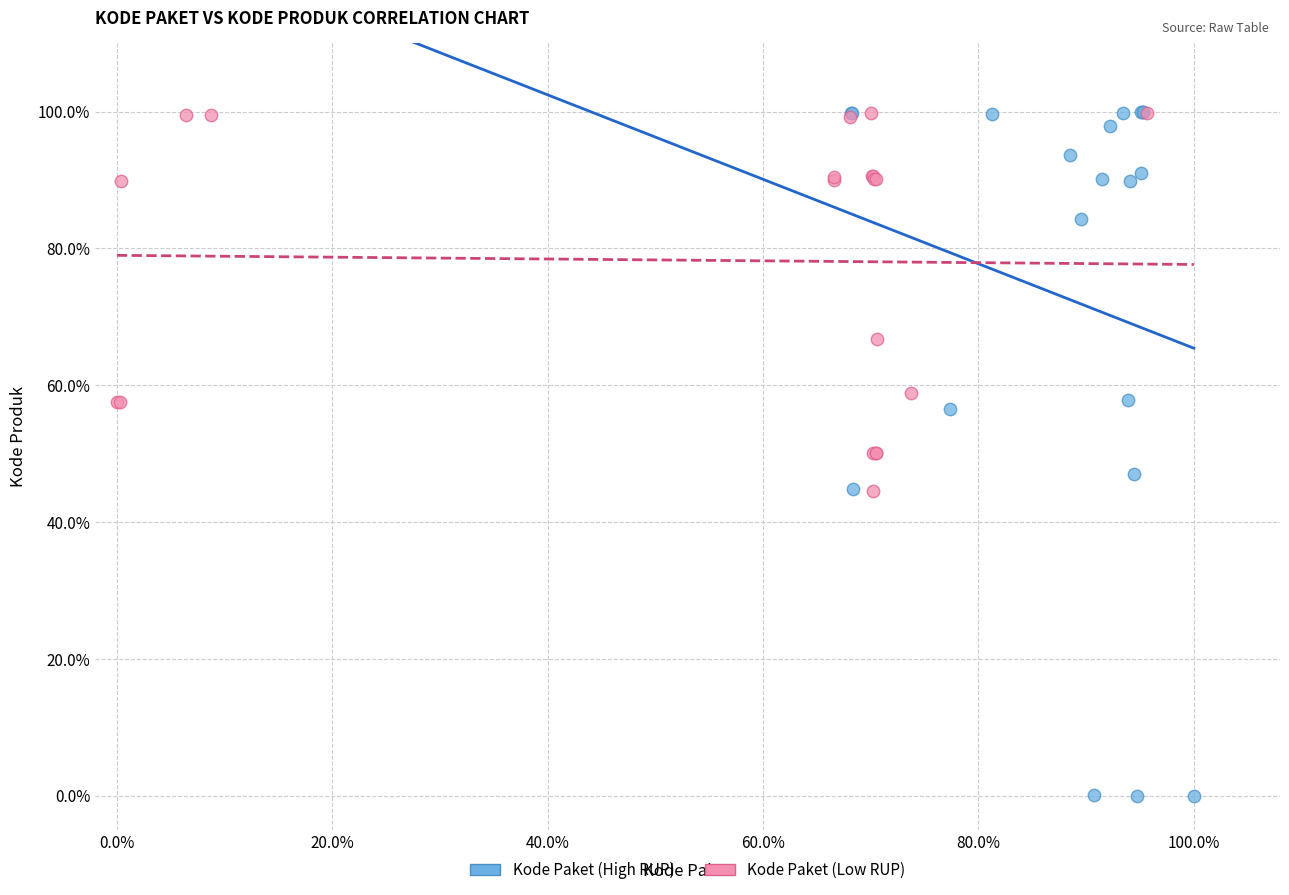

Which series reaches the minimum Y coordinate?

Kode Paket (High RUP)